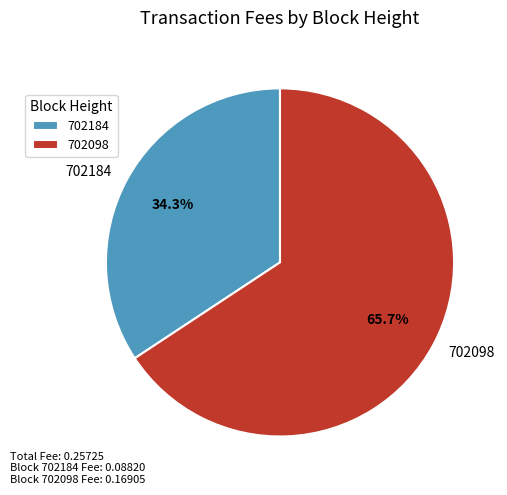

Do 702098 and 702184 together represent more than half of the pie?

Yes